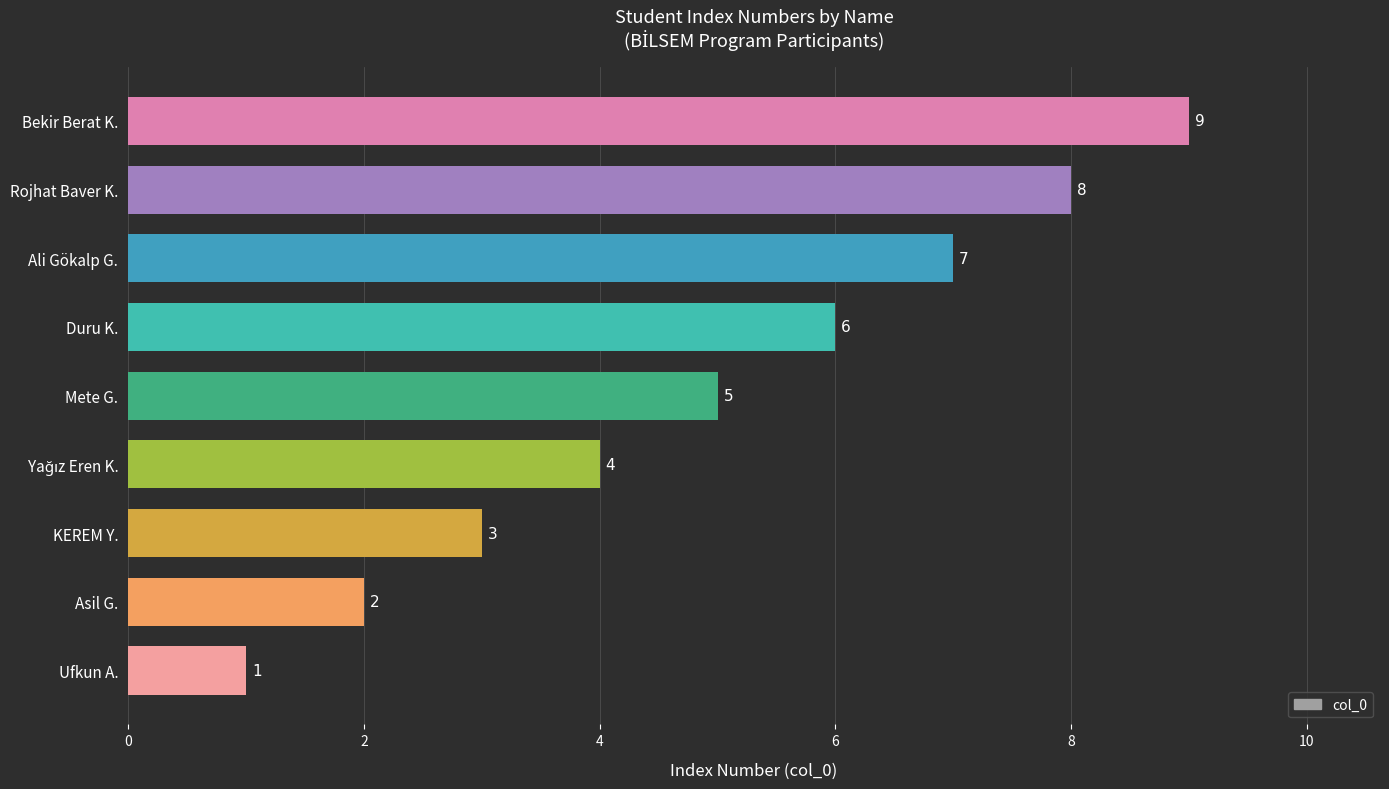

What is the difference between the maximum and minimum values?

8